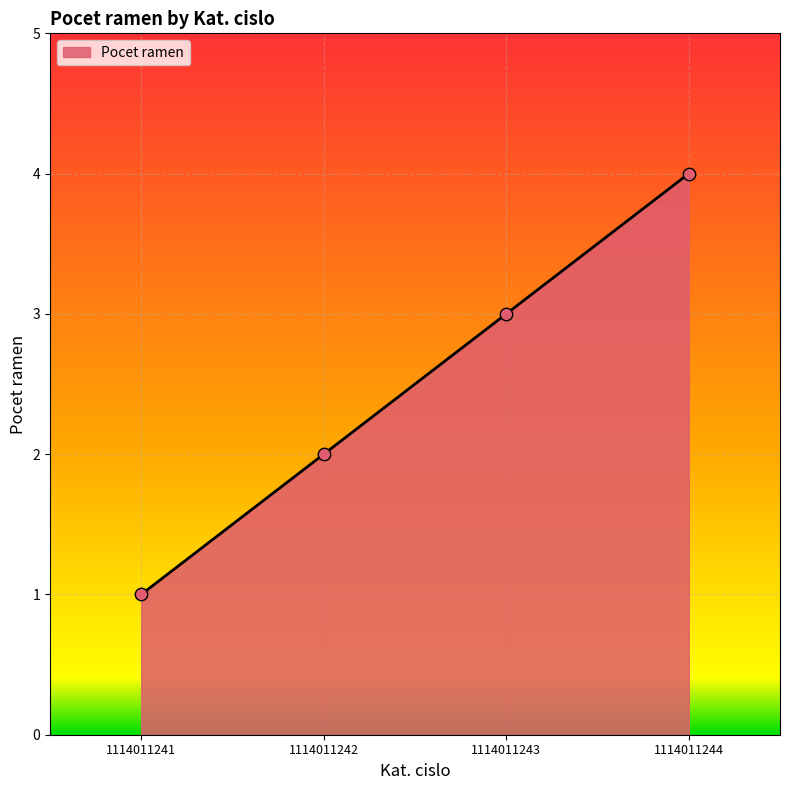

Approximately how many times larger is the value at 1114011243 compared to 1114011242?

1.5